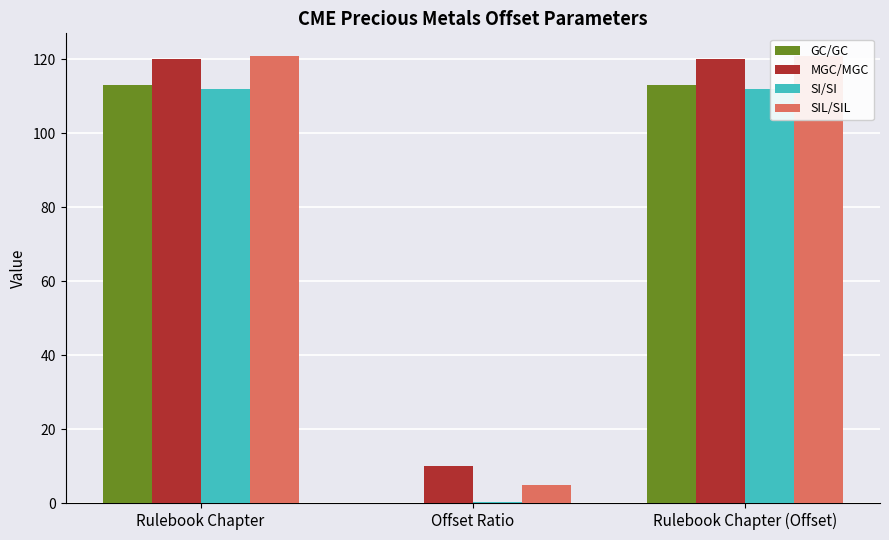

What are all the series names shown in the legend?

GC/GC, MGC/MGC, SI/SI, SIL/SIL